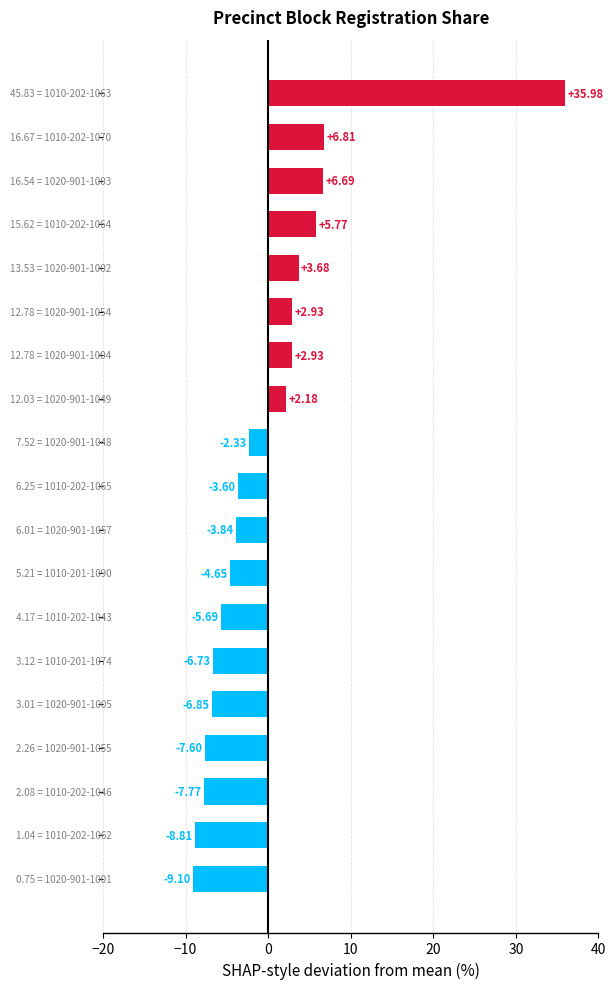

How many values are below -3?

10